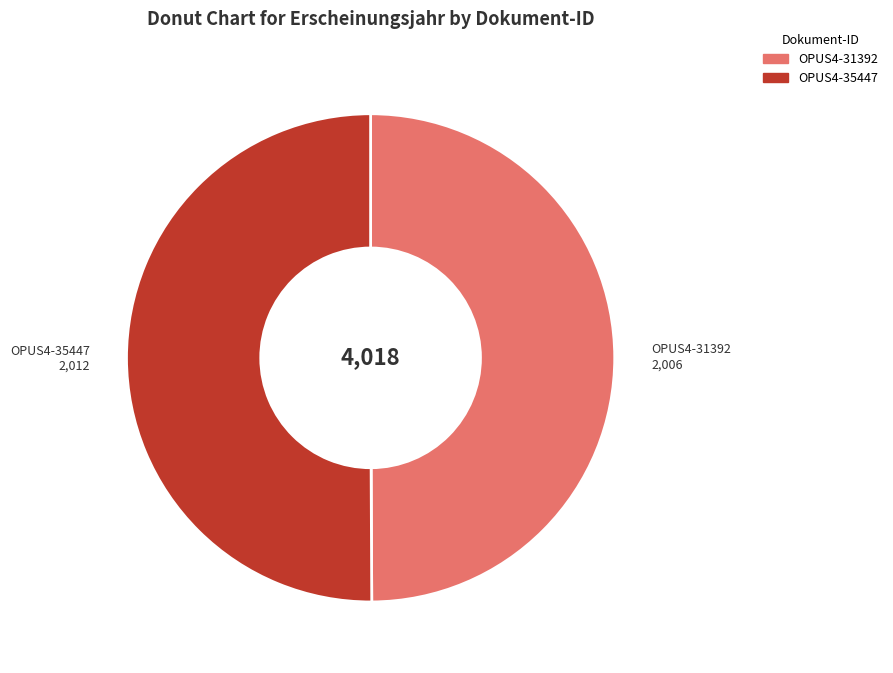

Is it true that OPUS4-31392 is 50% of the pie?

True